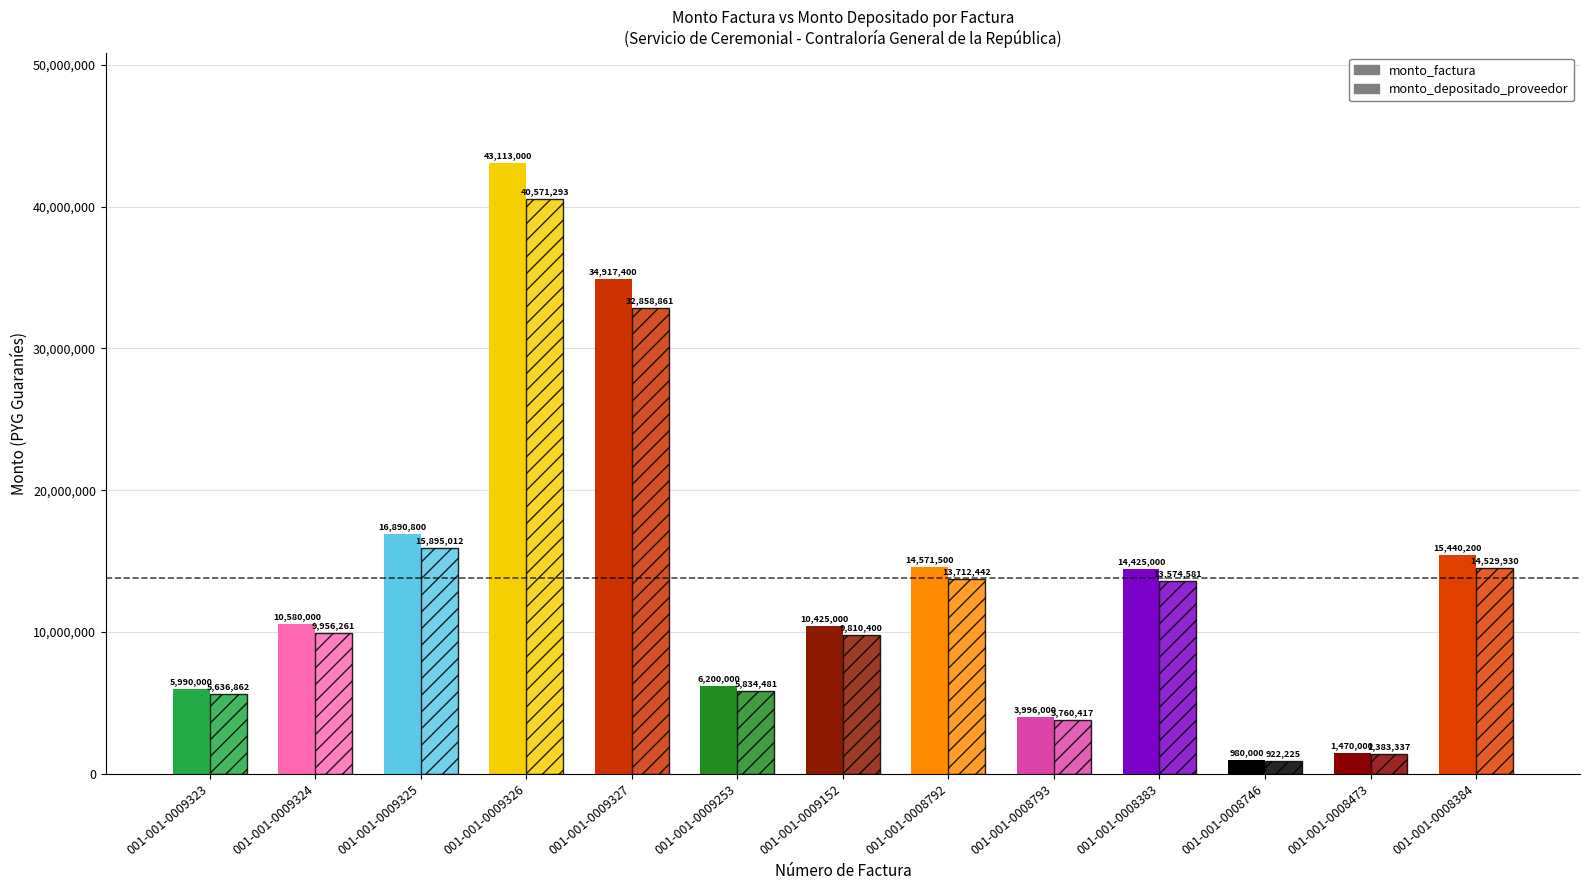

True or false: monto_depositado_proveedor has a value of 243280 at 001-001-0008746.

False